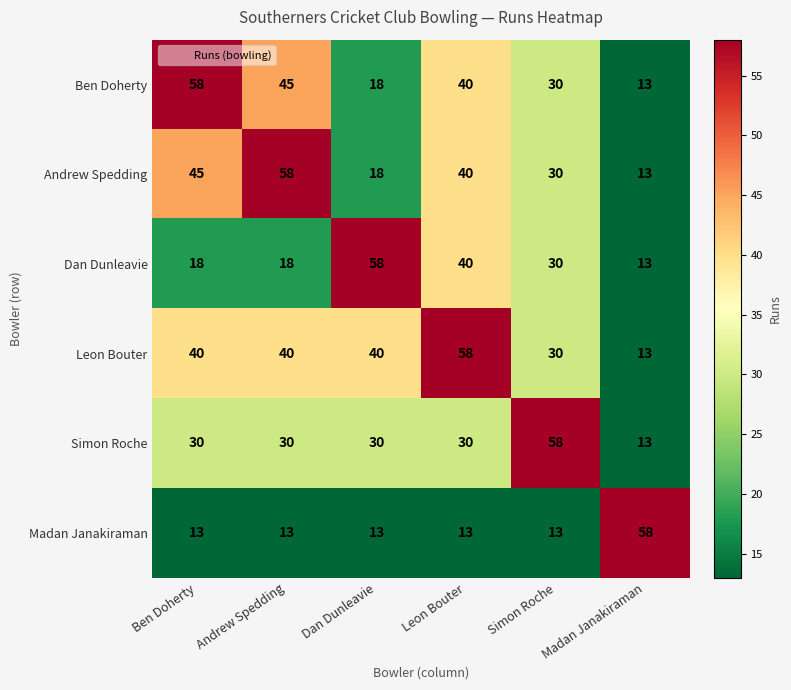

What is the greatest value displayed?

58